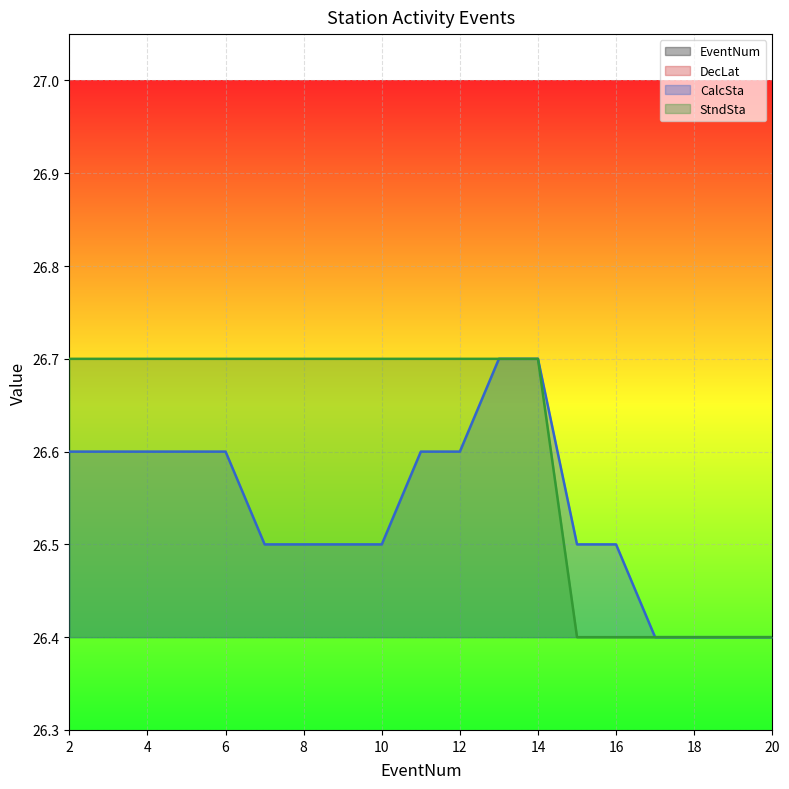

What is the sum of the DecLat values at 11 and 20?

65.9